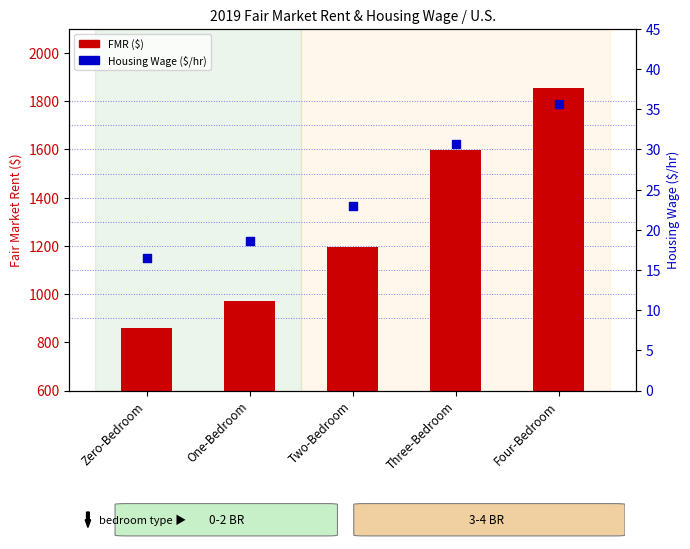

At how many categories does at least one series exceed 1402?

2